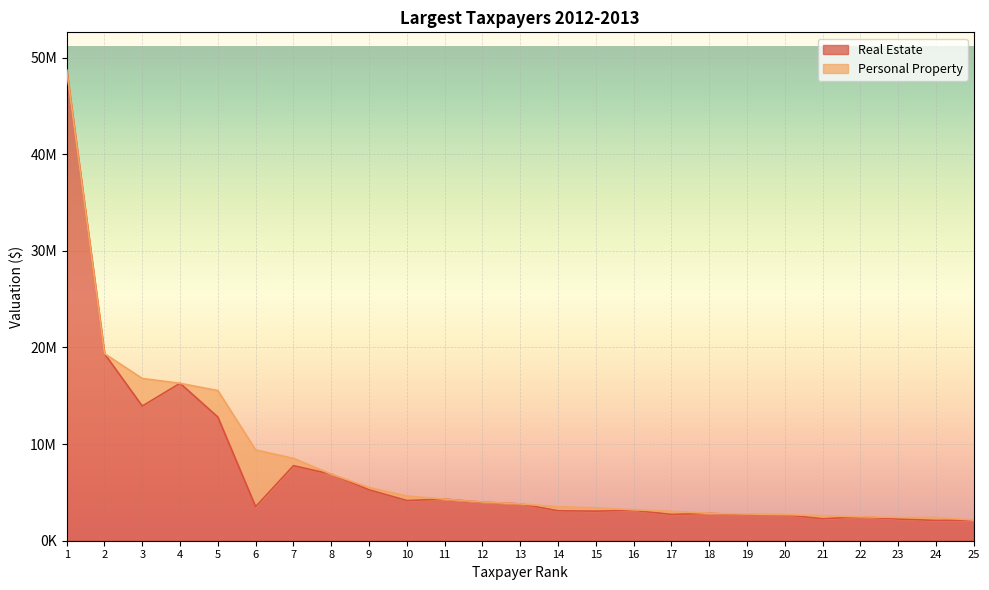

What is the change in value from 9 to 24?

-3168300